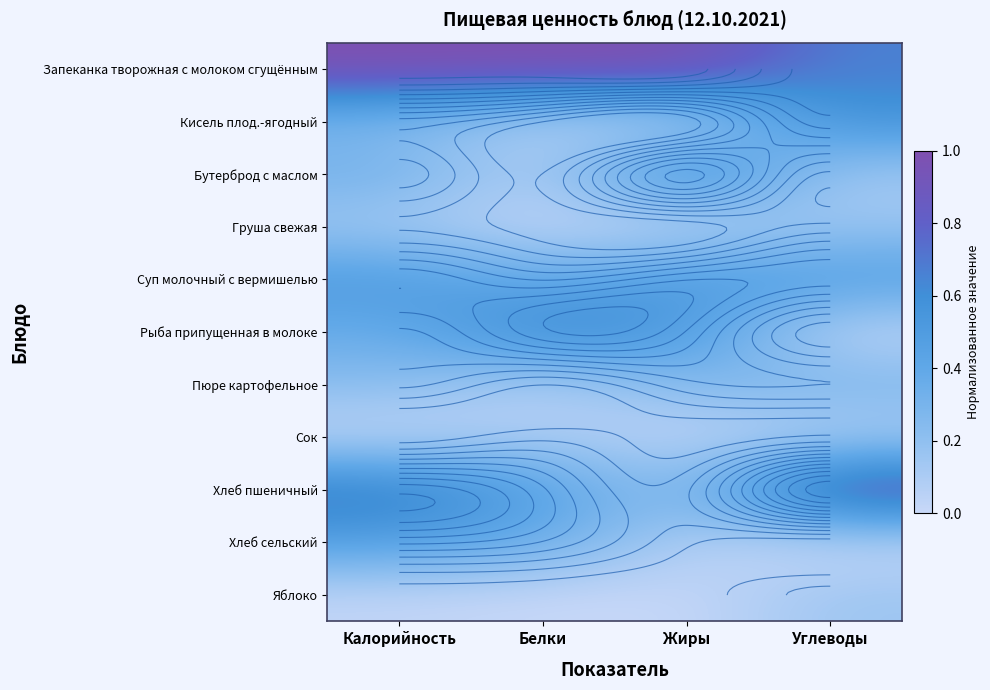

What is the spread (max minus min) of values at Калорийность?

1.0